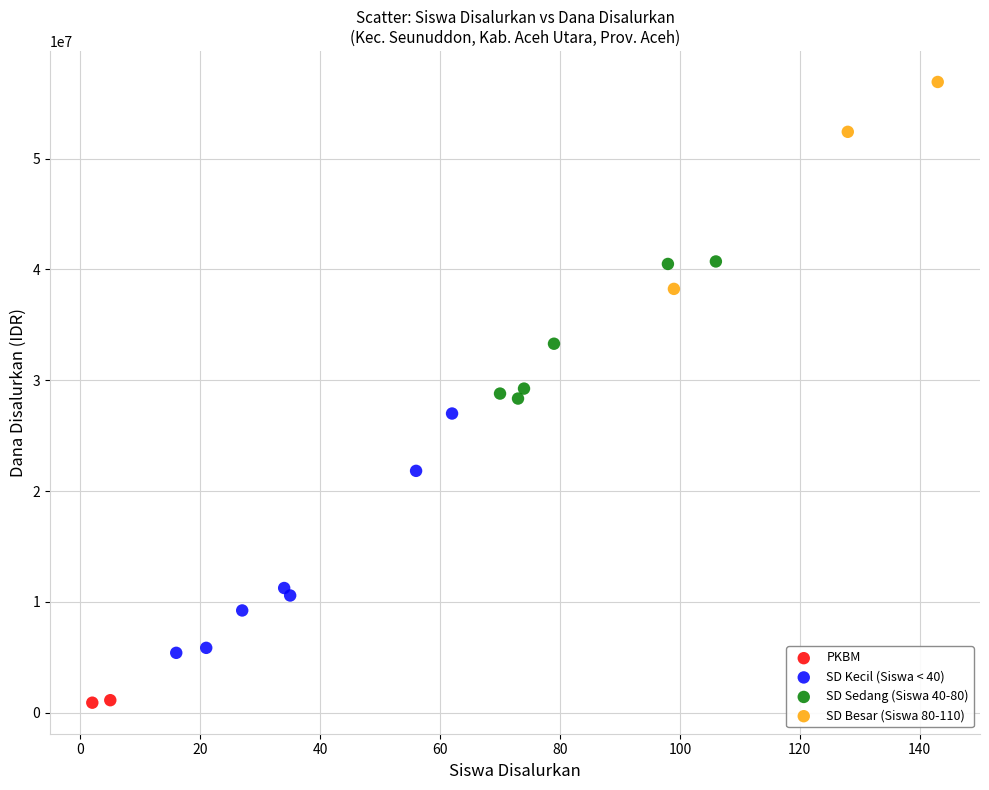

Which series reaches the minimum Y coordinate?

PKBM